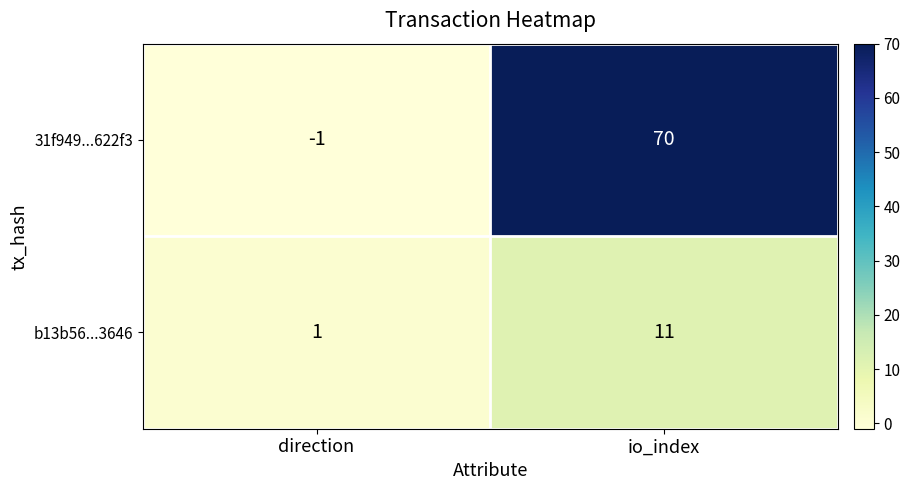

How many distinct data groups are displayed?

2